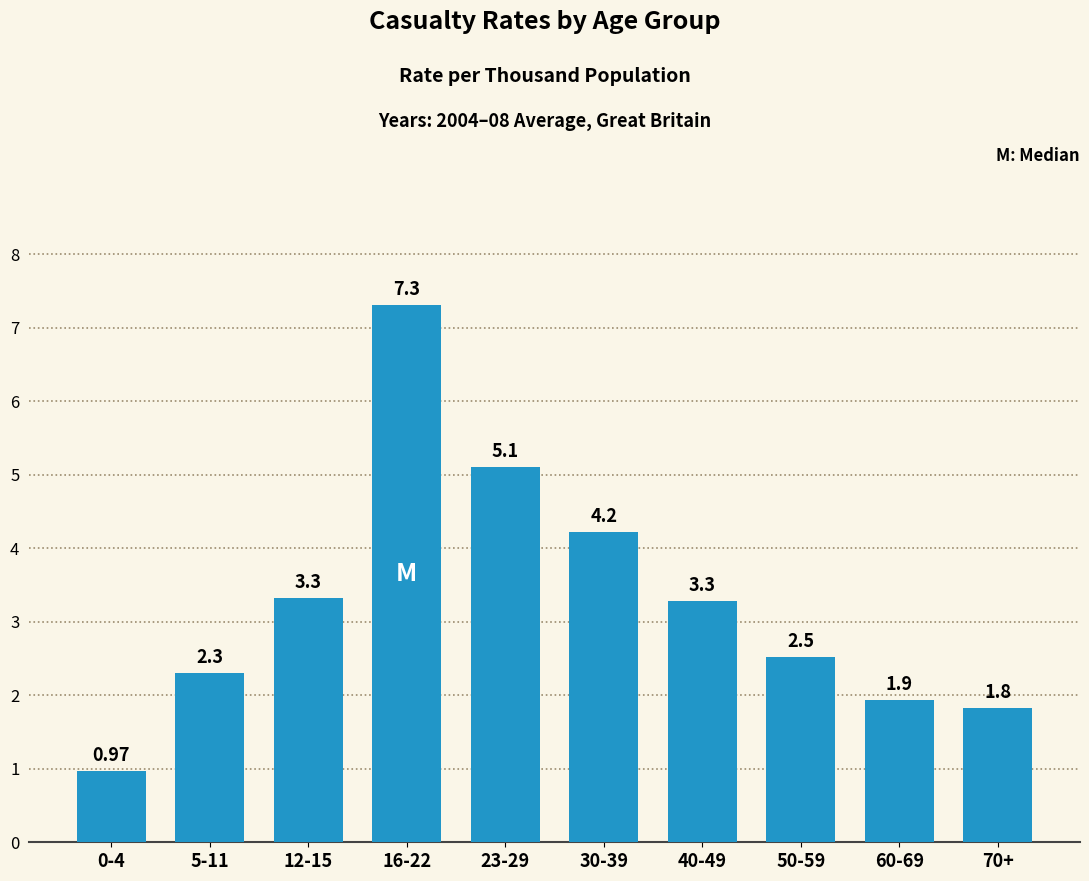

Which has a higher value, 50-59 or 70+?

50-59